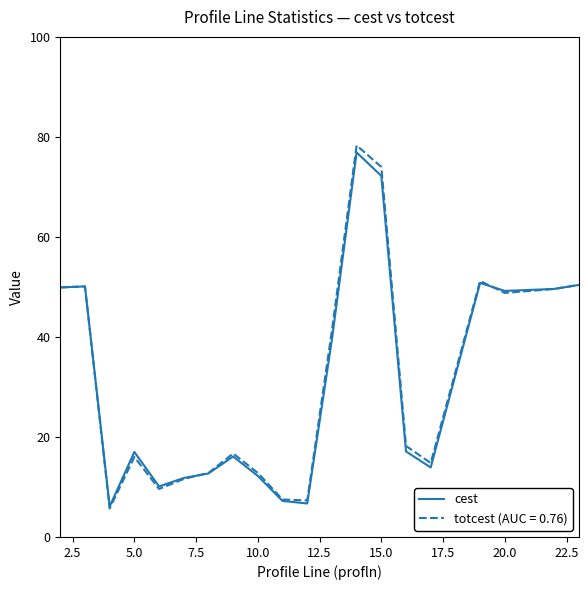

What is the maximum value shown in the chart?

78.3